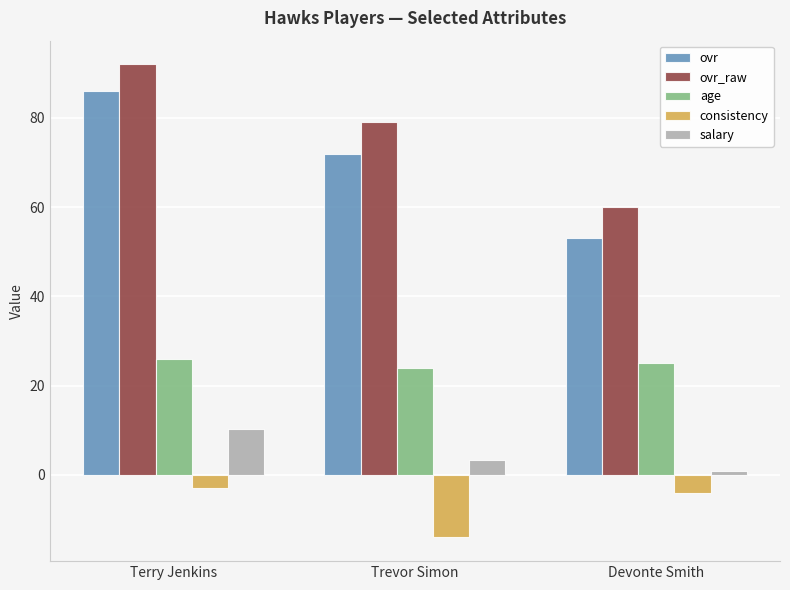

Which series has the largest total across all categories?

ovr_raw